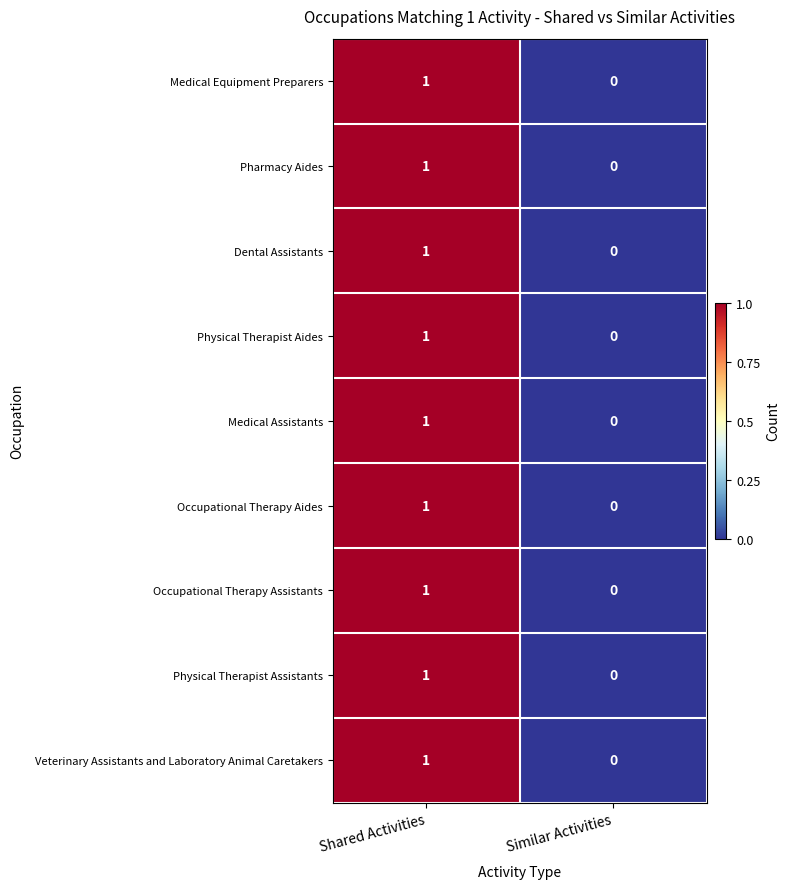

Which label corresponds to the largest value in the chart?

Shared Activities